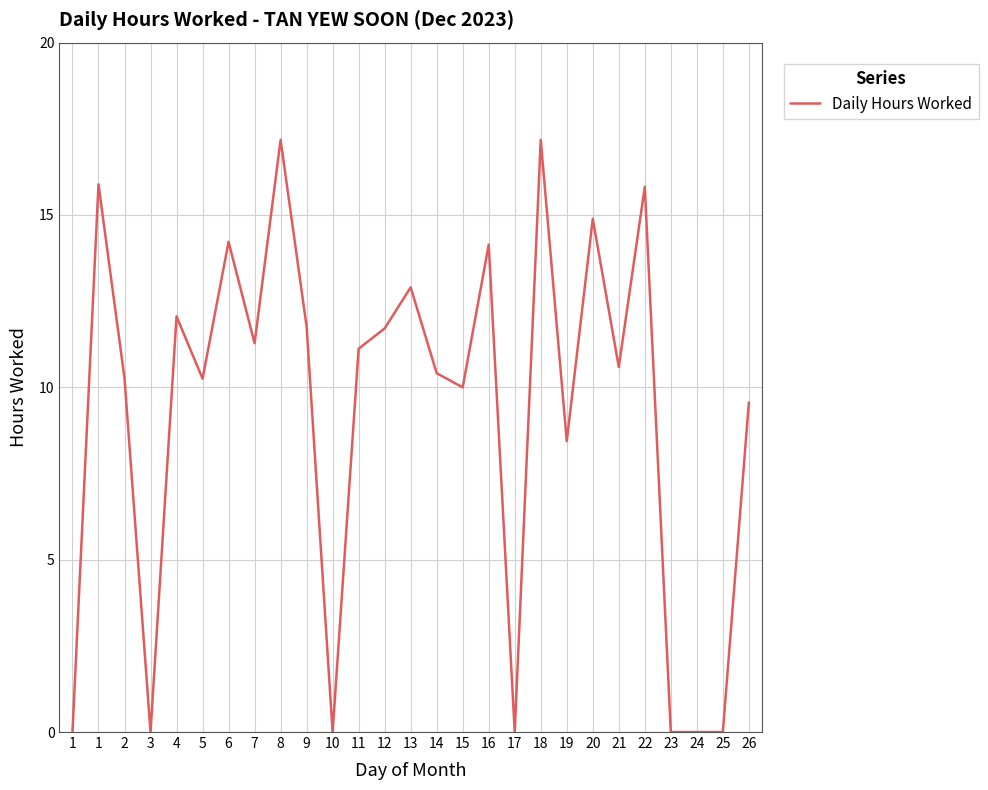

How many interior local valleys (lower than both neighbors) does the data have?

8